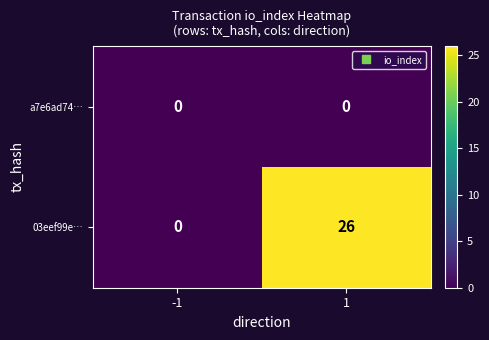

Reading left to right, list all the values displayed in this chart.

a7e6ad74…: -1=0	1=0
03eef99e…: -1=0	1=26